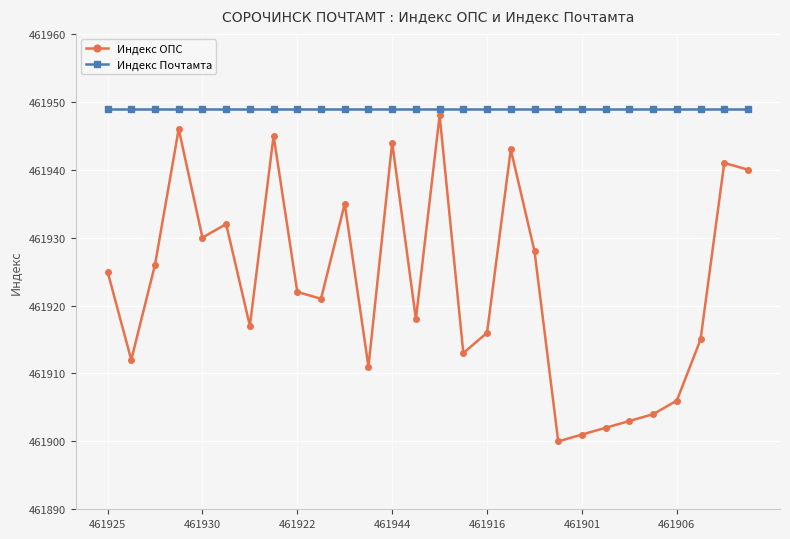

True or false: Индекс ОПС has more than 1 points higher than both neighbors.

True